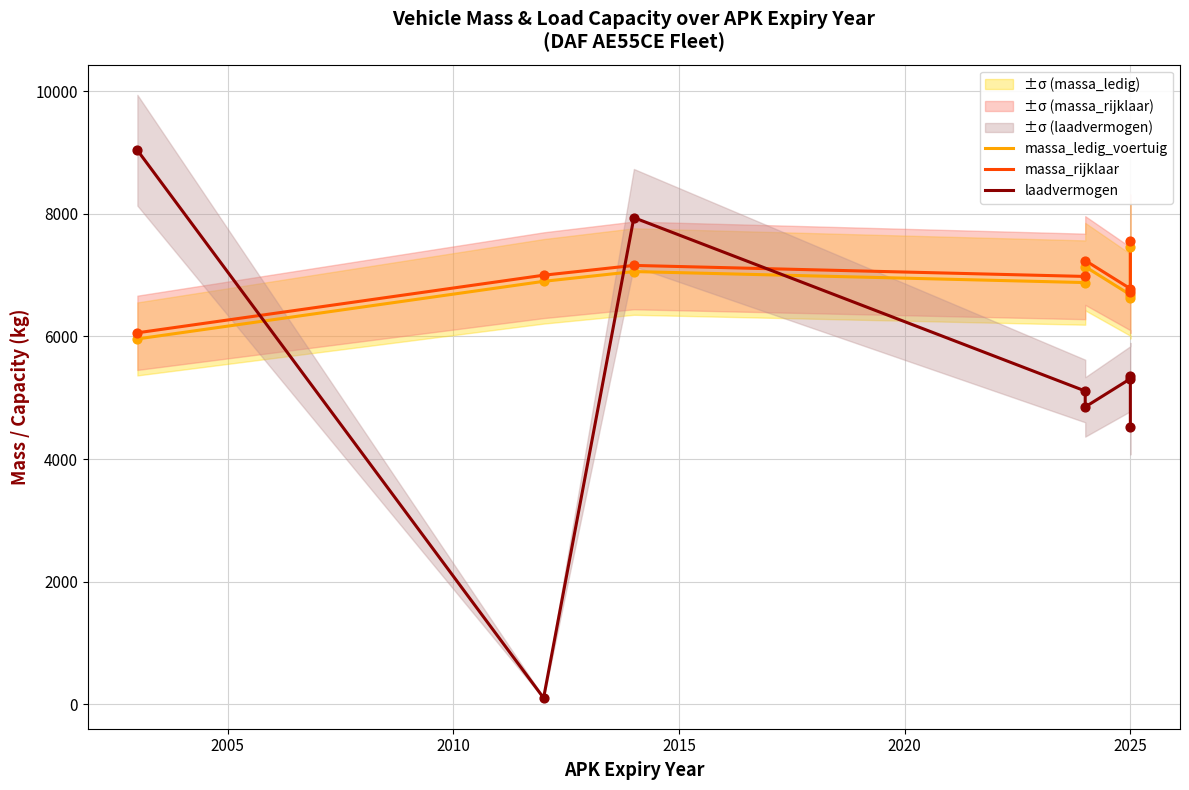

Which series contains the lowest Y value?

laadvermogen